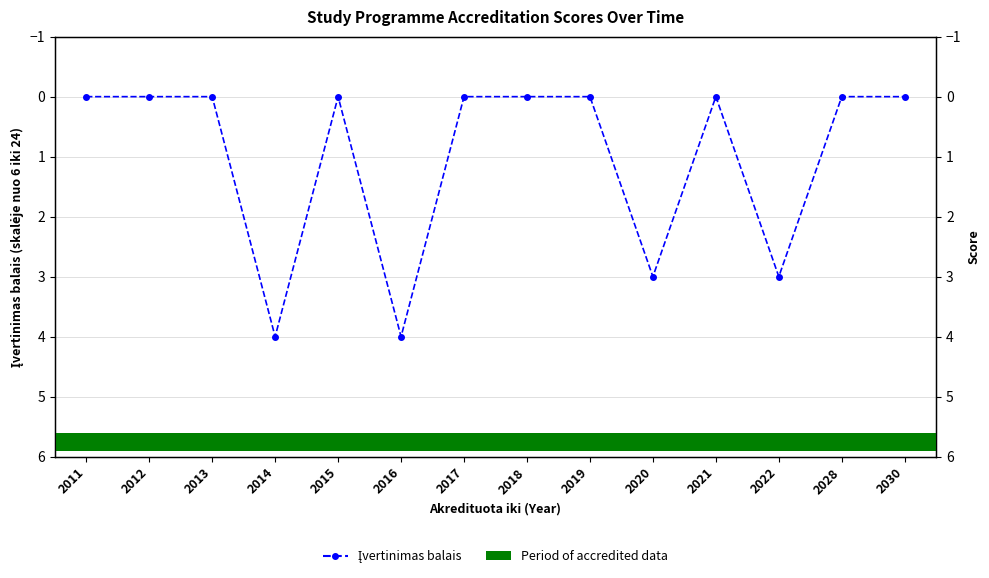

Reading left to right, extract all data points from this chart.

2011=0	2012=0	2013=0	2014=4	2015=0	2016=4	2017=0	2018=0	2019=0	2020=3	2021=0	2022=3	2028=0	2030=0